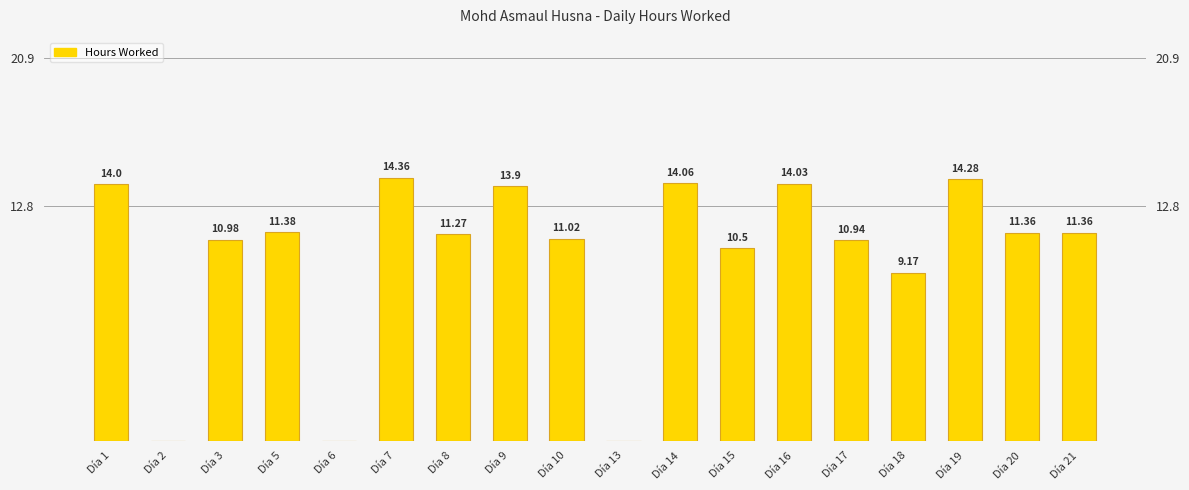

What is the sum of the values at Día 10 and Día 15?

21.5